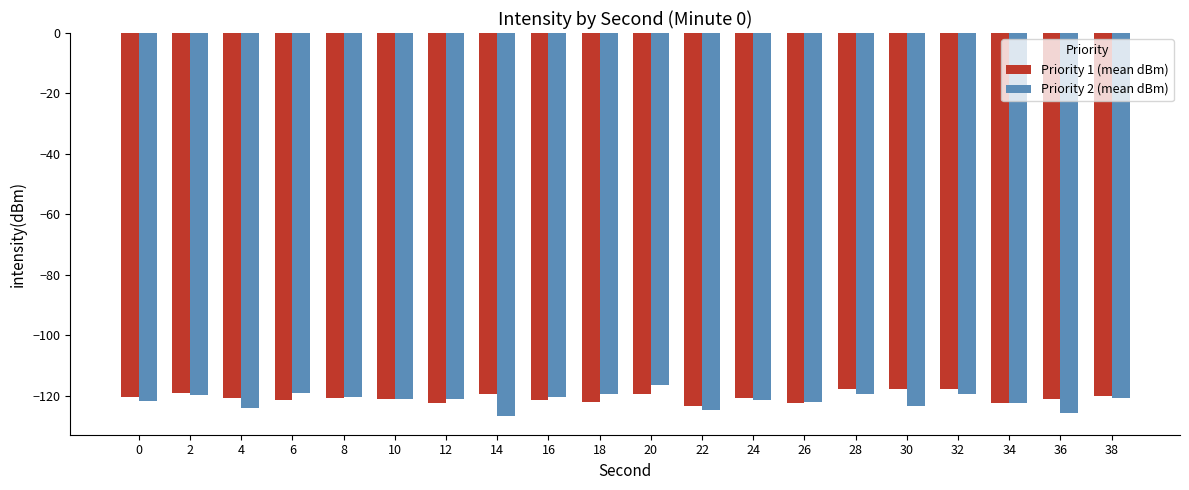

What is the total value across all series at 0?

-242.3